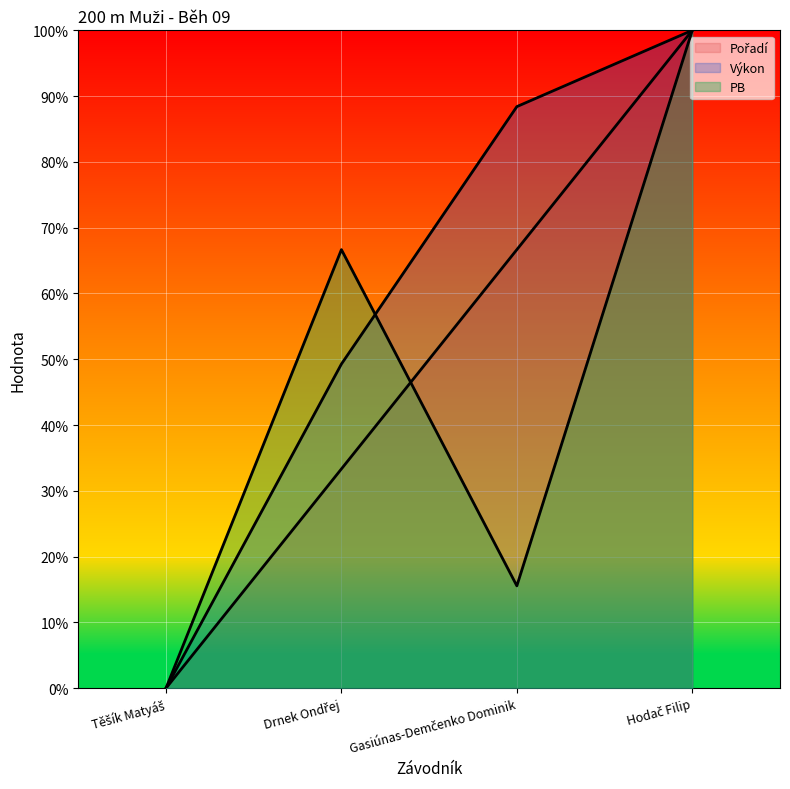

Reading left to right, transcribe all the data shown in this chart.

Pořadí: 0.0	0.3	0.7	1.0
Výkon: 0.0	0.5	0.9	1.0
PB: 0.0	0.7	0.2	1.0